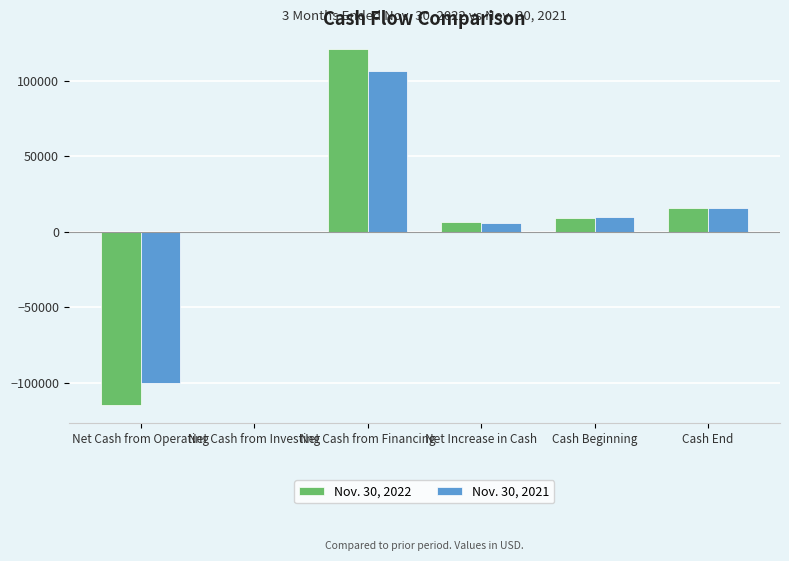

Which category has the highest value across all series?

Net Cash from Financing